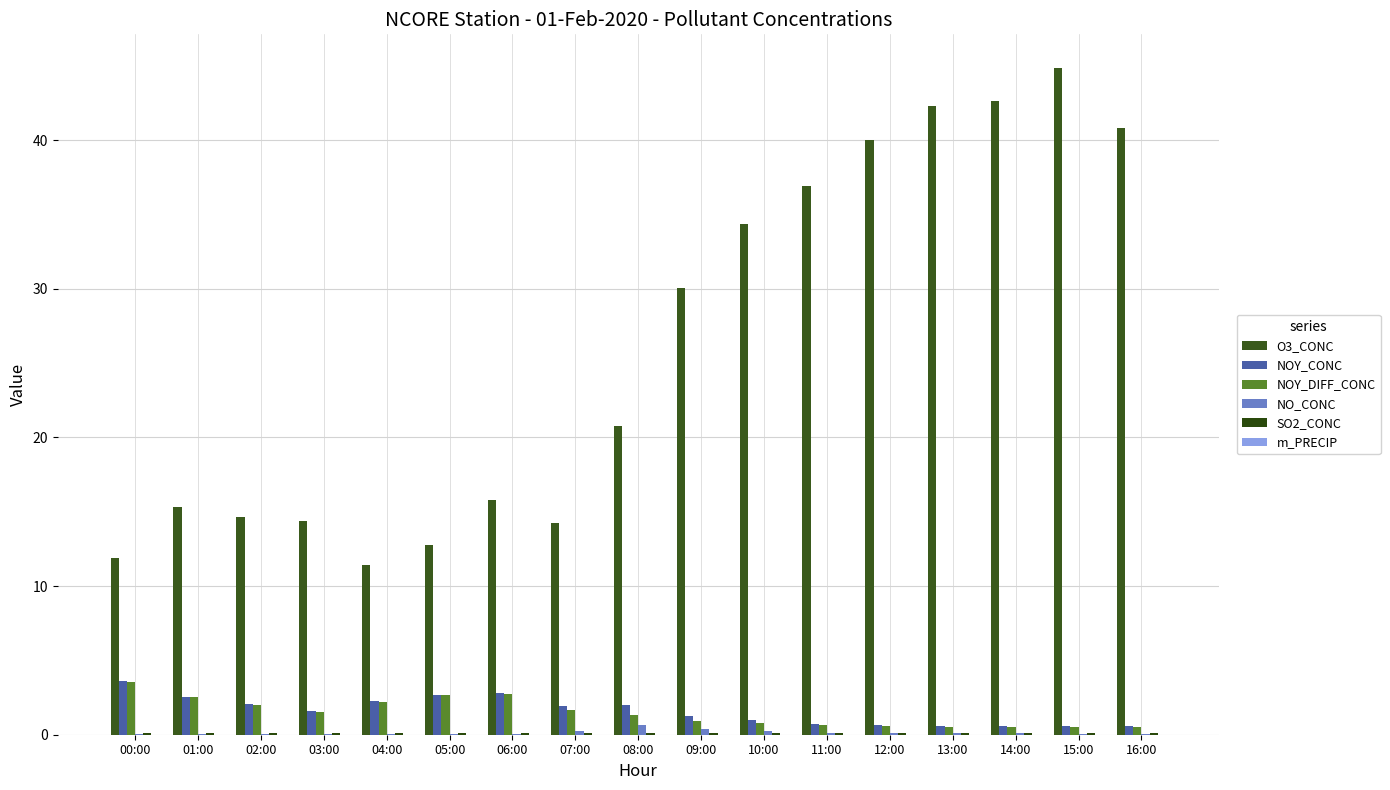

Between 07:00 and 14:00, which series saw the biggest shift?

O3_CONC